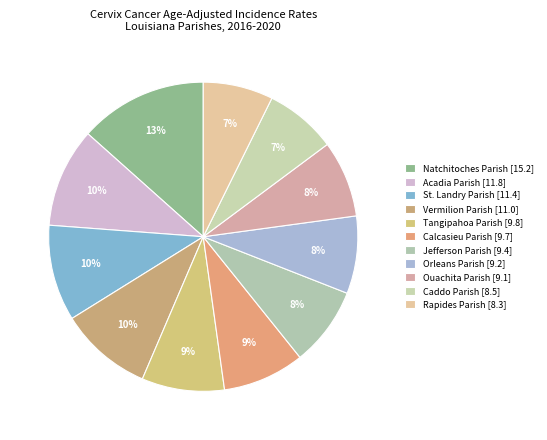

To the nearest percent, what percentage of the pie is Jefferson Parish?

8%